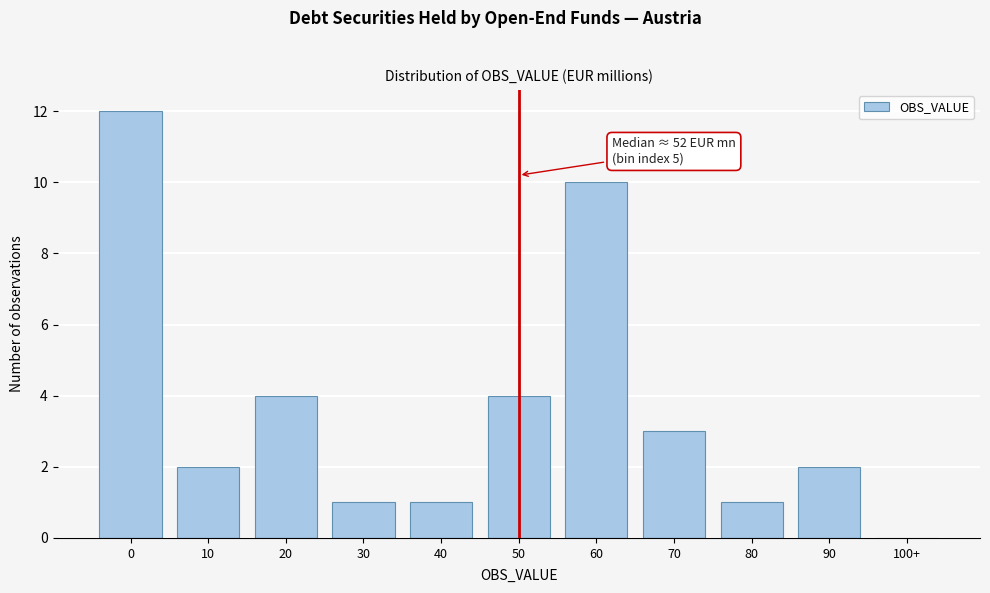

Reading right to left, what are all the values shown in this chart?

100+=0	90=2	80=1	70=3	60=10	50=4	40=1	30=1	20=4	10=2	0=12